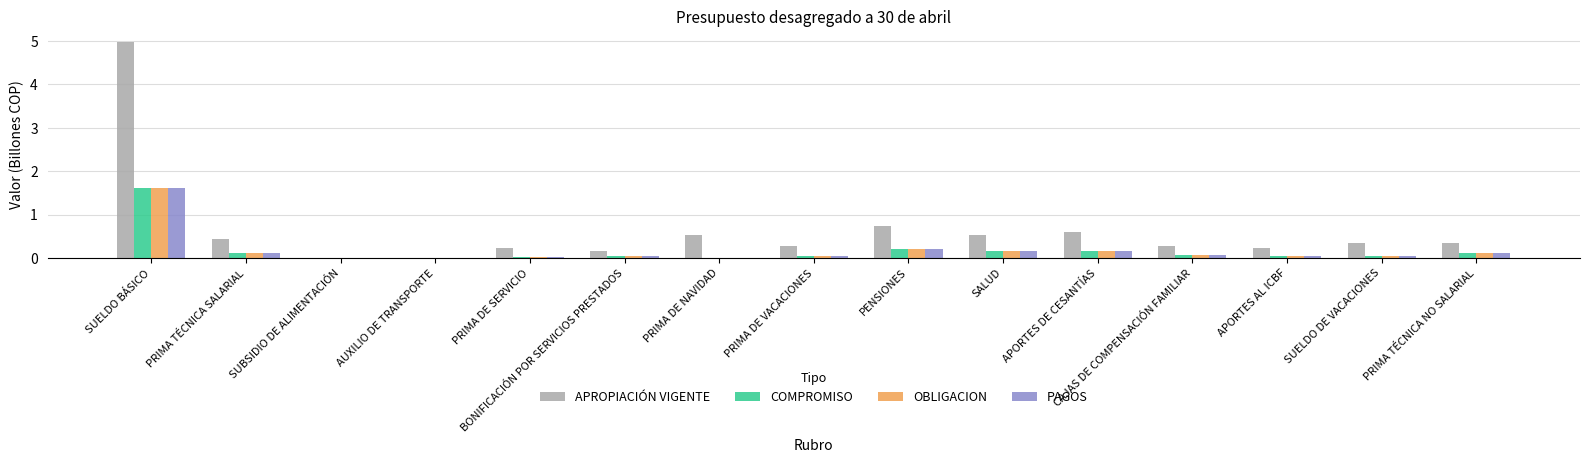

Between SUELDO BÁSICO and PRIMA TÉCNICA SALARIAL, which series saw the biggest shift?

APROPIACIÓN VIGENTE